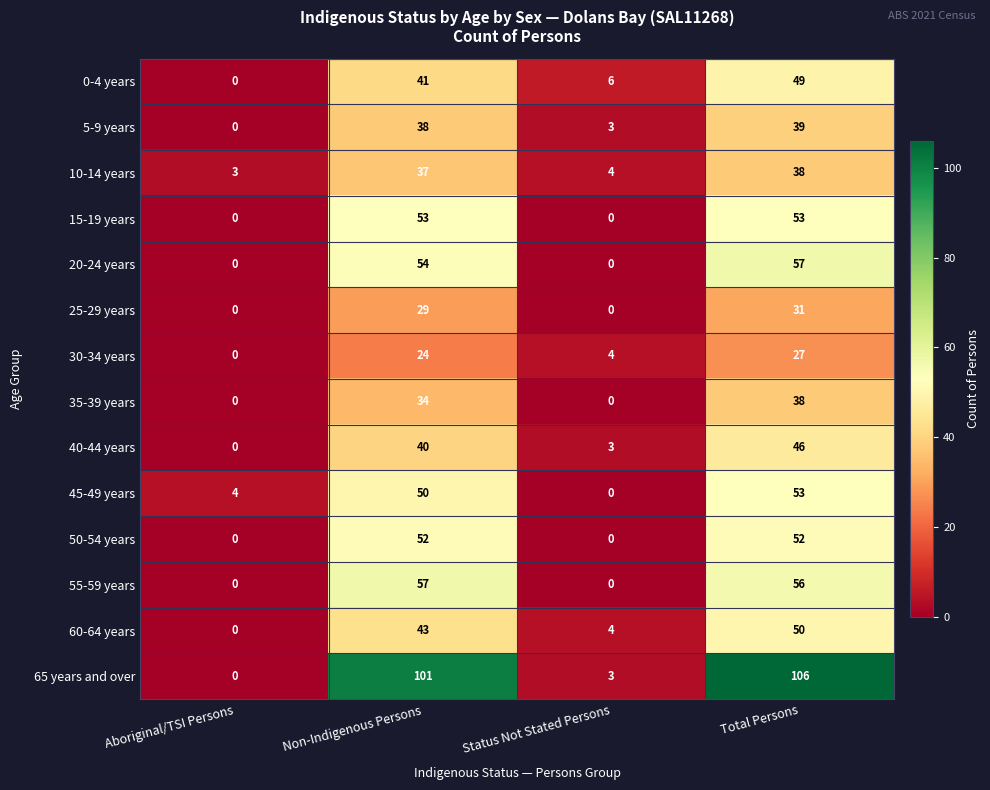

The value of 55-59 years at Total Persons is 56. True or false?

True